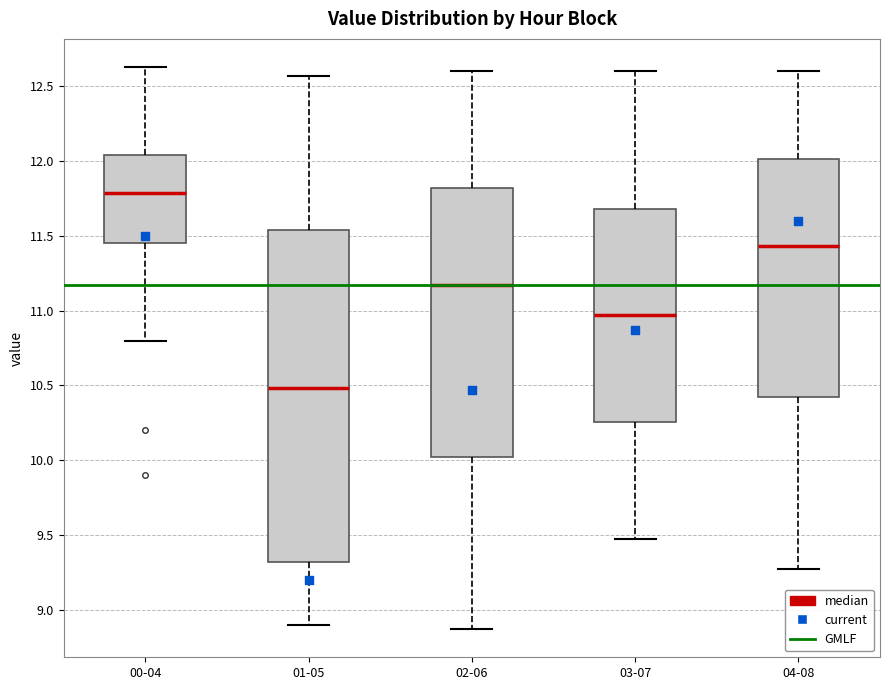

Where is the upper edge of the box for 01-05 on the y-axis? The values are not printed on the chart, so give them approximately, as read against the axis.

11.55